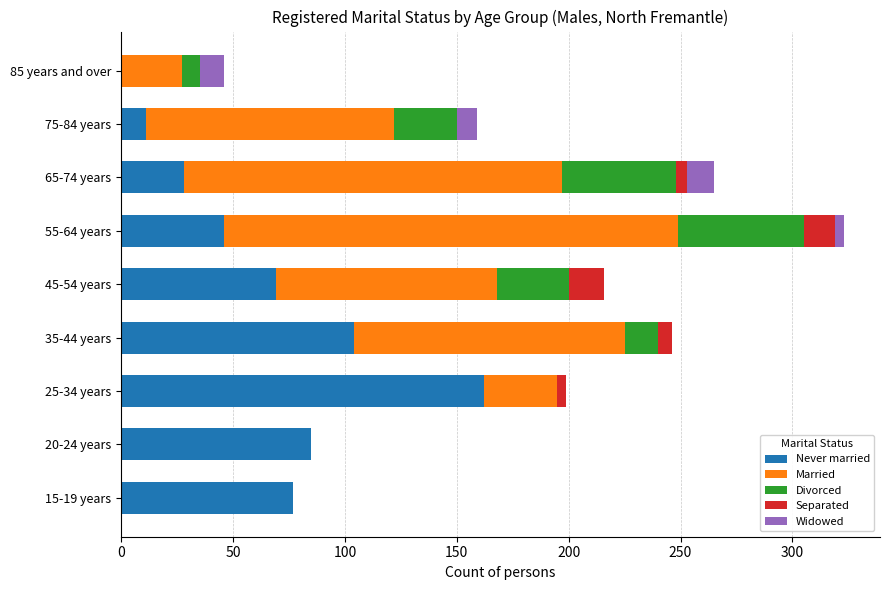

What is the maximum value for Never married?

162